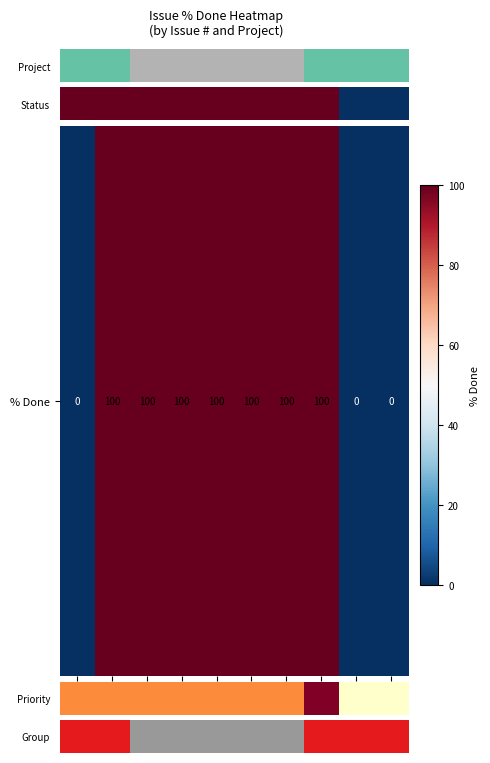

How many data points does each series have?

10